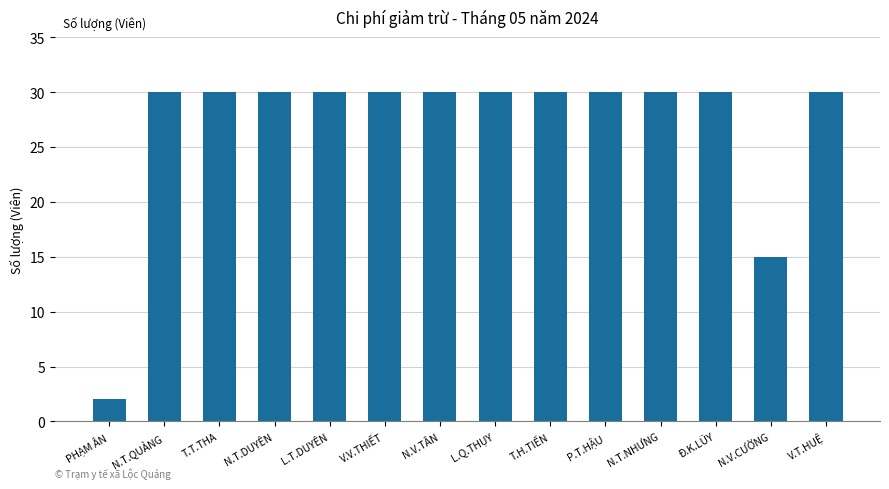

Is it true that the value at N.V.CƯỜNG is 24?

False